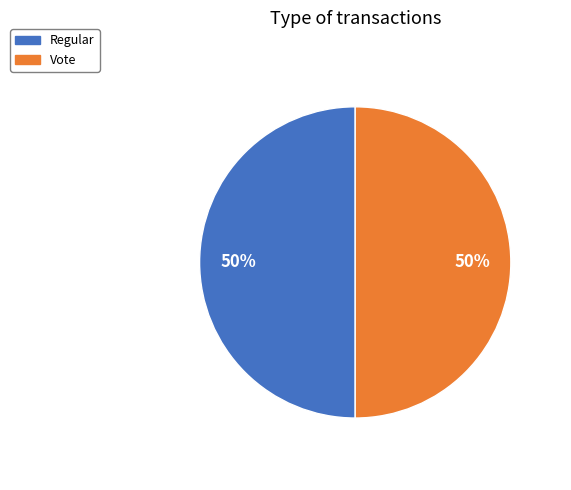

Is it true that Vote is 60% of the pie?

False